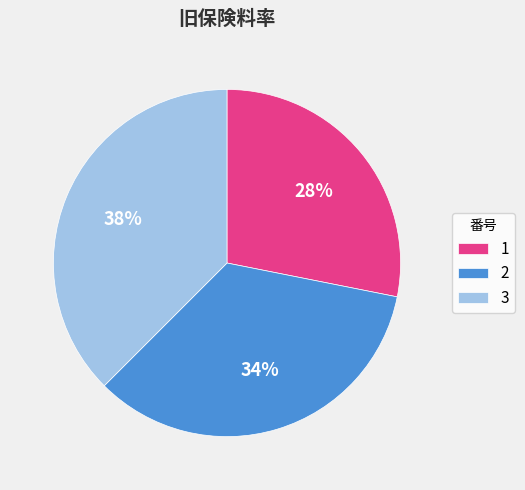

The 3 slice represents 38% of the pie. True or false?

True